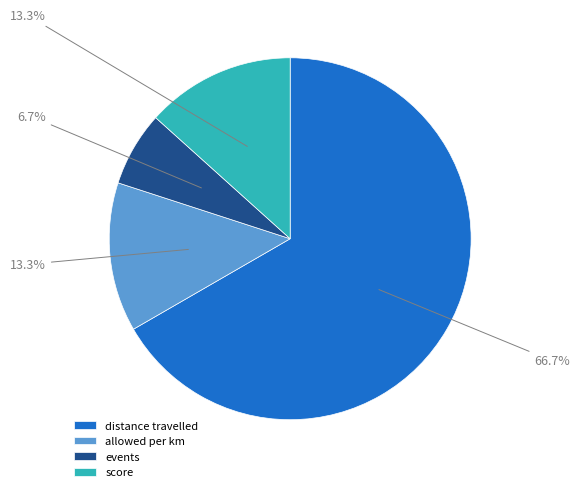

Between allowed per km and distance travelled, which is larger?

distance travelled